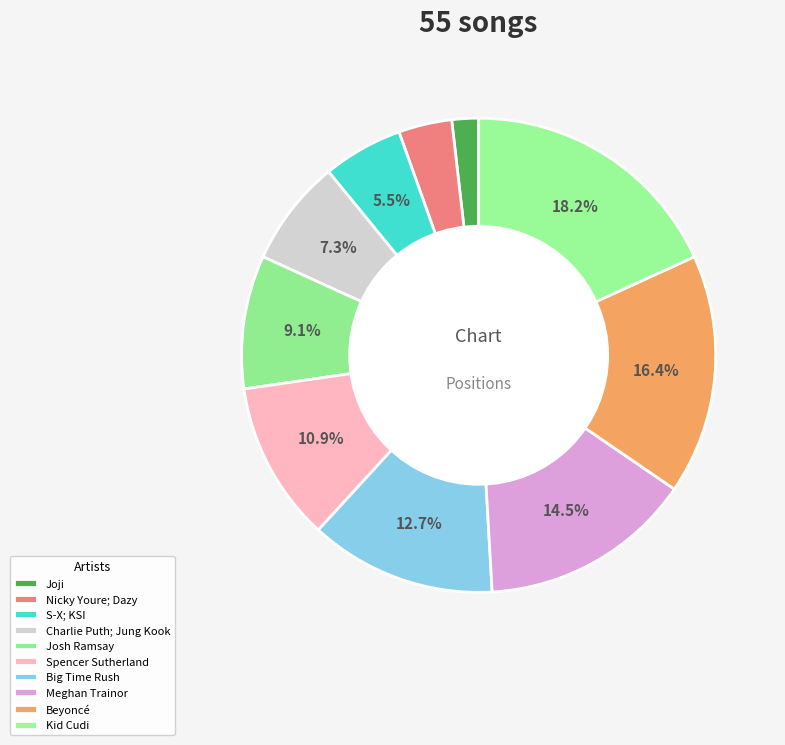

To the nearest percent, what percentage of the pie is Spencer Sutherland?

11%